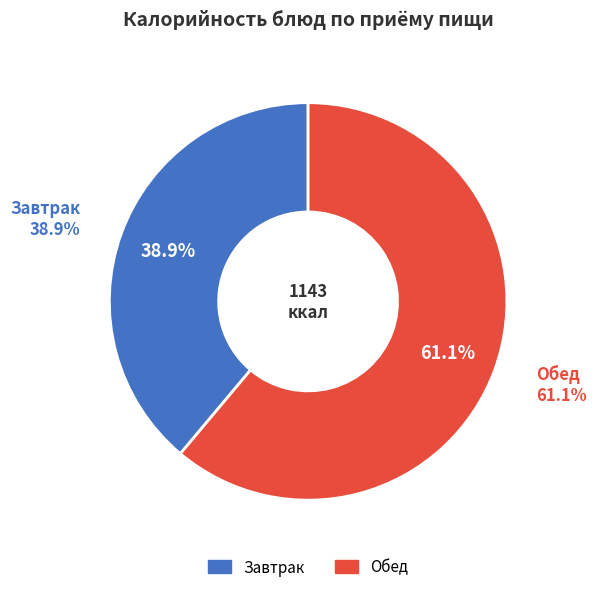

True or false: Гуляш из говядины accounts for 2% of the total.

False